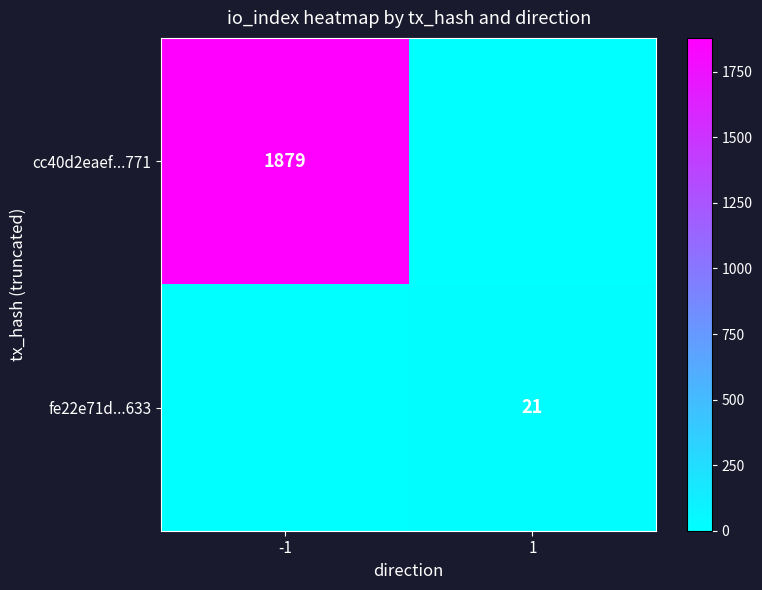

Is it true that fe22e71d...633 equals 8 at 1?

False